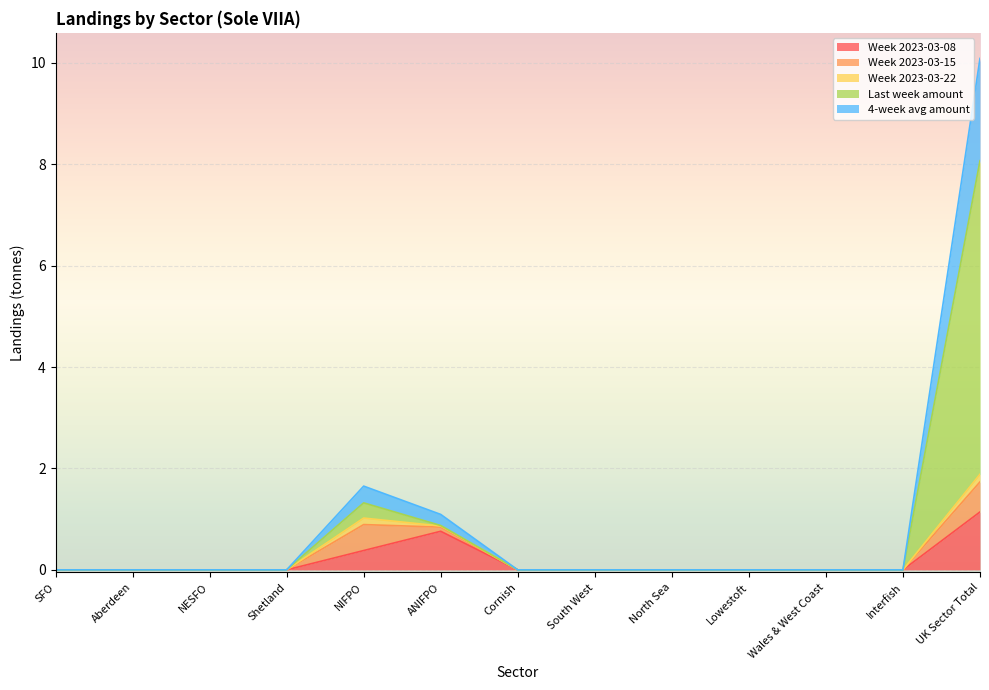

The 4-week avg amount series shows 0.0 at NESFO. True or false?

True